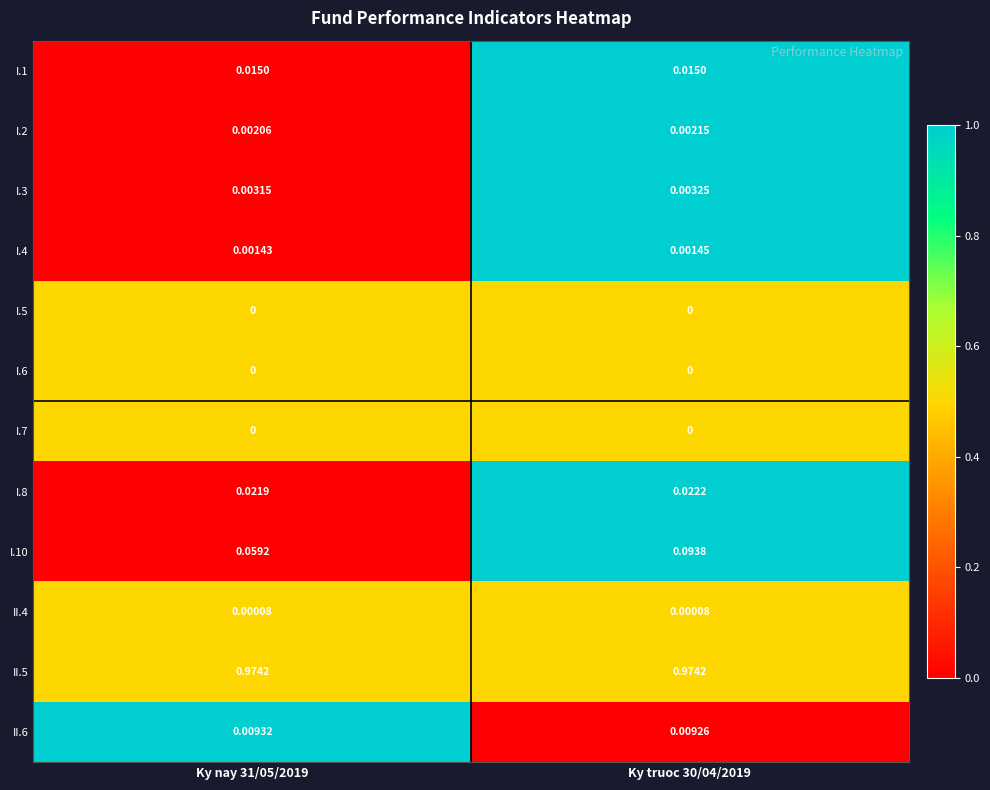

Is the value of I.5 at Ky truoc 30/04/2019 greater than the value of I.3 at Ky nay 31/05/2019?

No